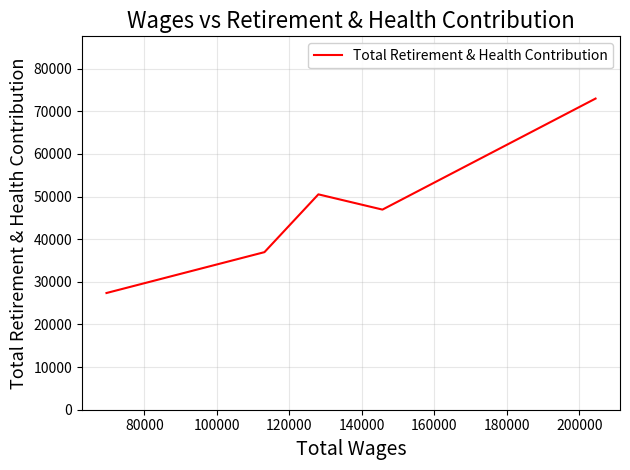

What is the difference between the second highest and minimum values?

23140